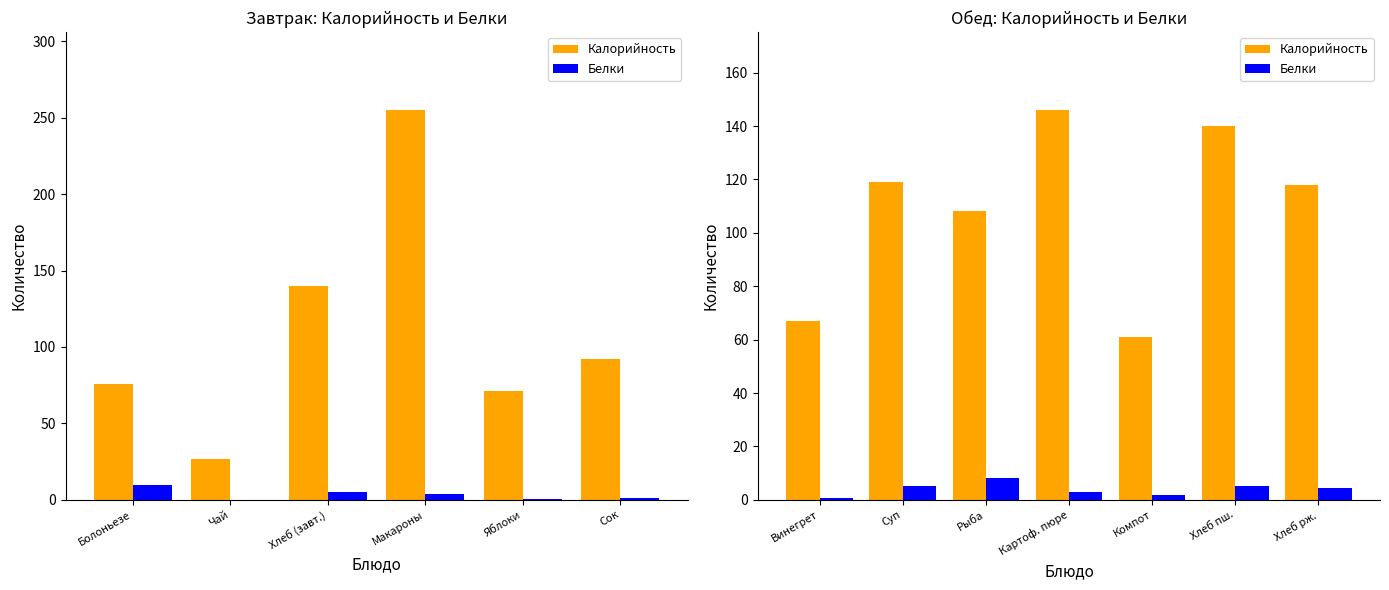

What is the smallest value displayed?

0.7